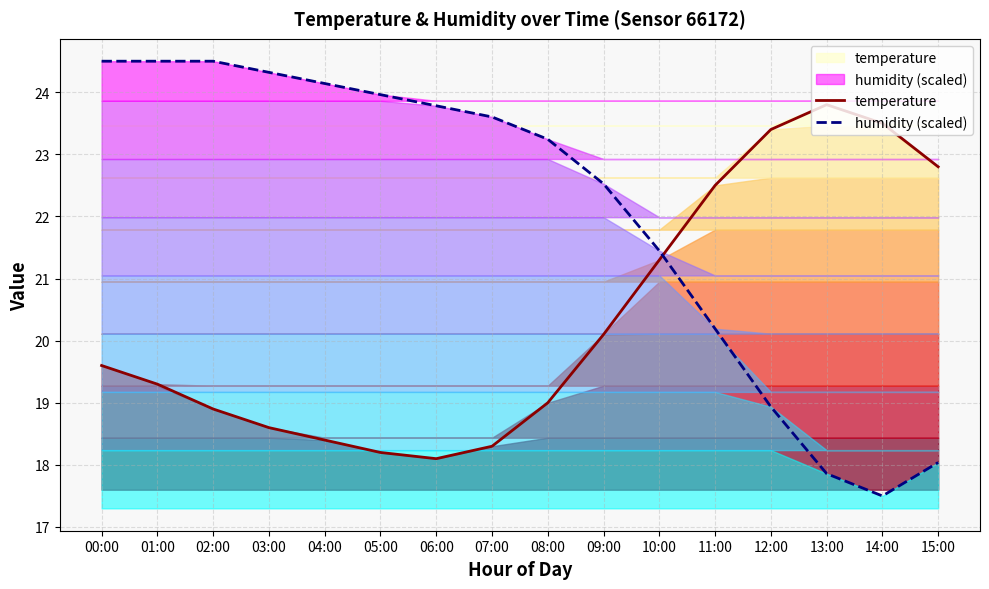

What is the difference between the maximum and minimum values in the humidity (scaled) series?

7.0